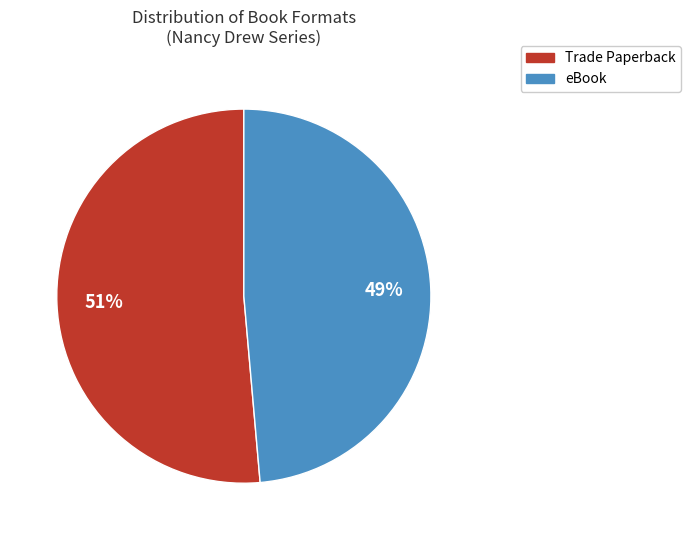

Combined, do Trade Paperback and eBook account for over 50%?

Yes